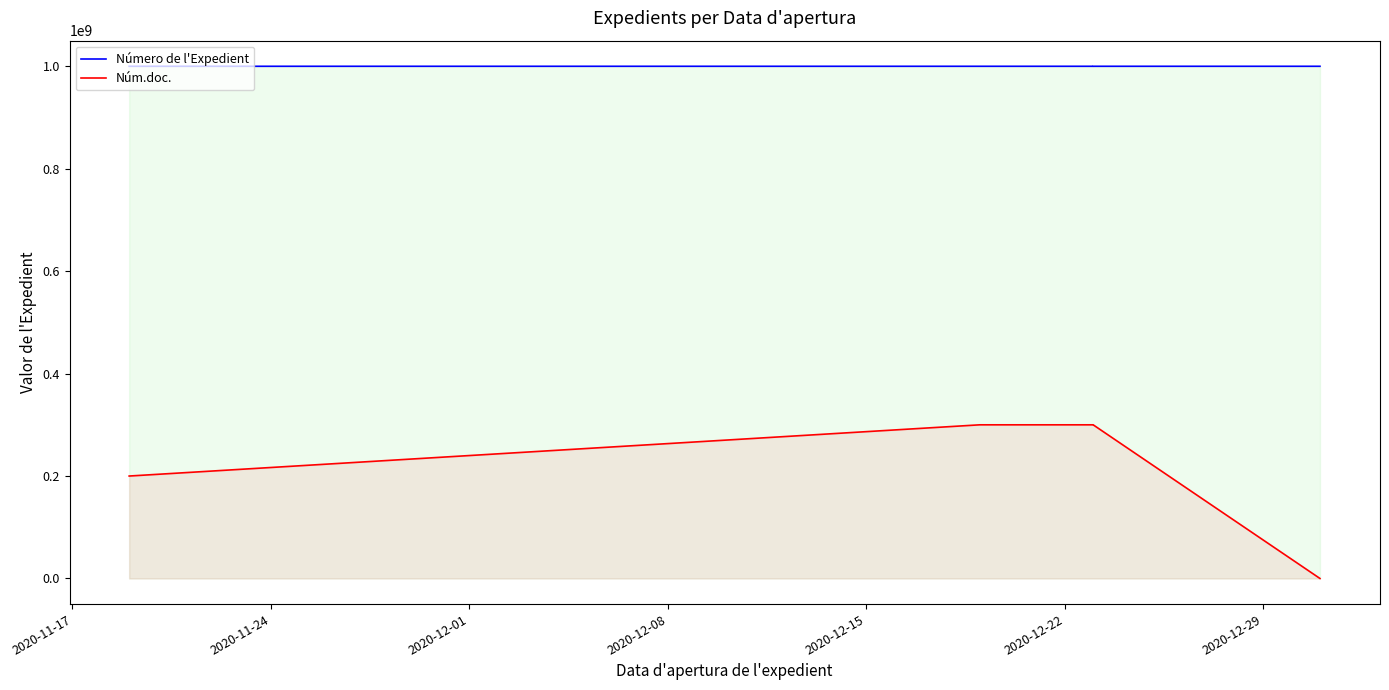

What position from the right is 2020-11-17?

7